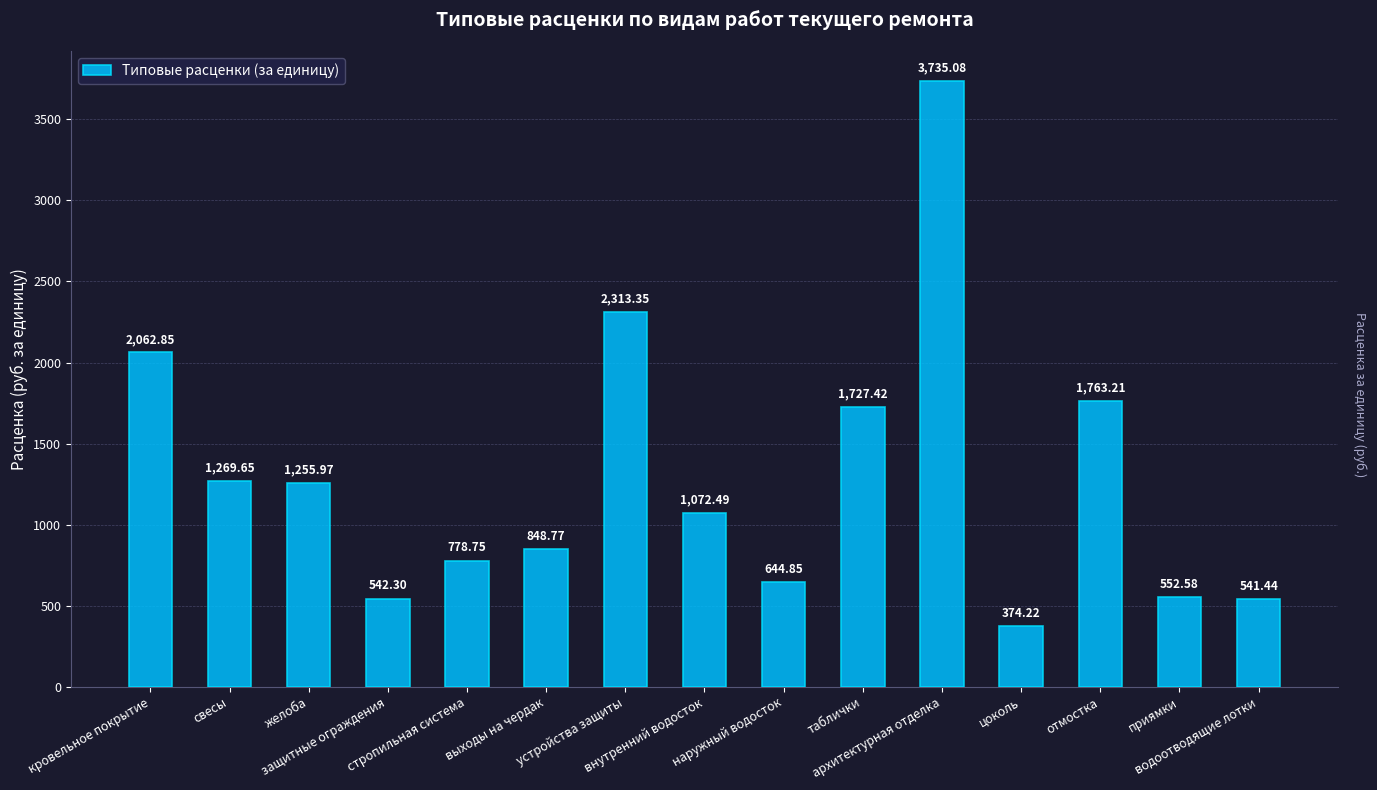

List the labels in order of value, smallest first.

цоколь, водоотводящие лотки, защитные ограждения, приямки, наружный водосток, стропильная система, выходы на чердак, внутренний водосток, желоба, свесы, таблички, отмостка, кровельное покрытие, устройства защиты, архитектурная отделка